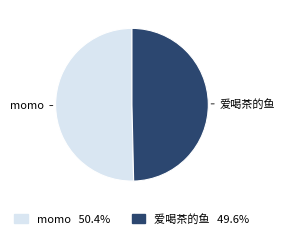

How many segments does this pie chart have?

2